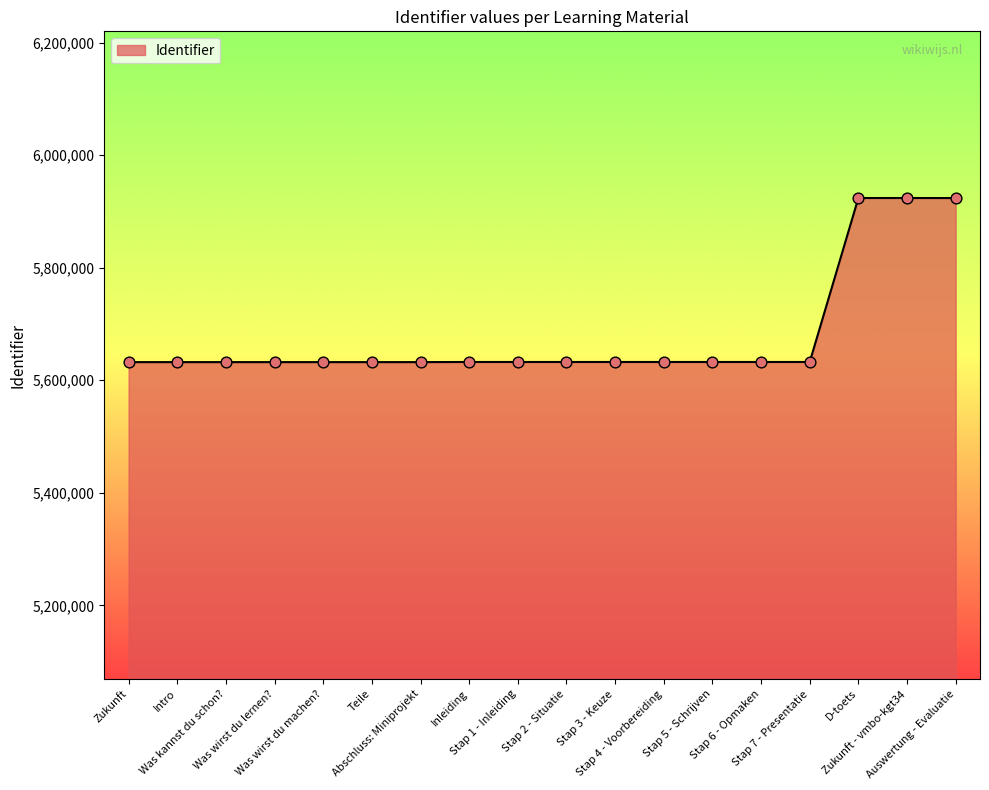

What is the difference between the maximum and minimum values?

291642